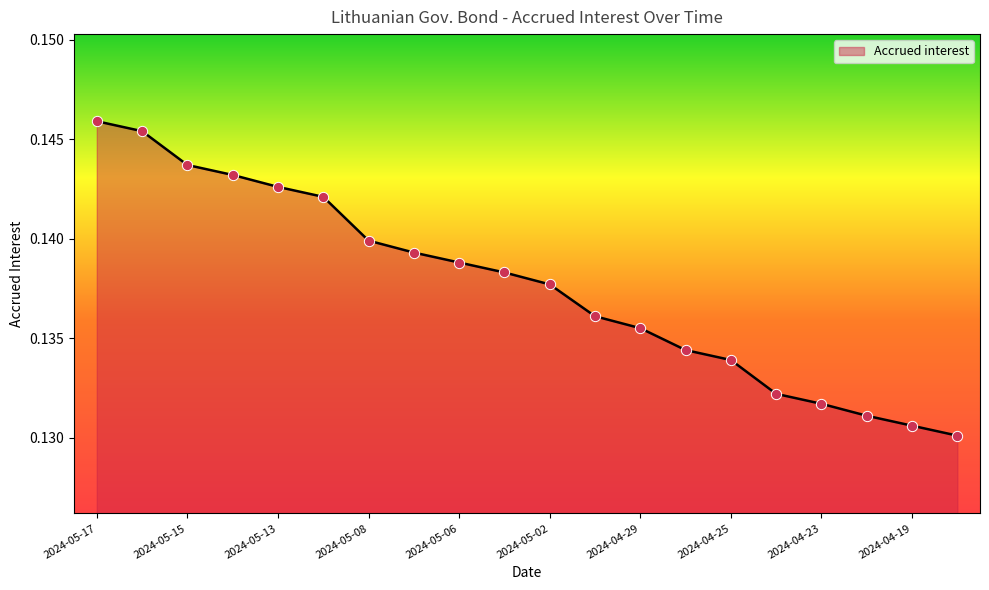

How many lines are shown in the chart?

1